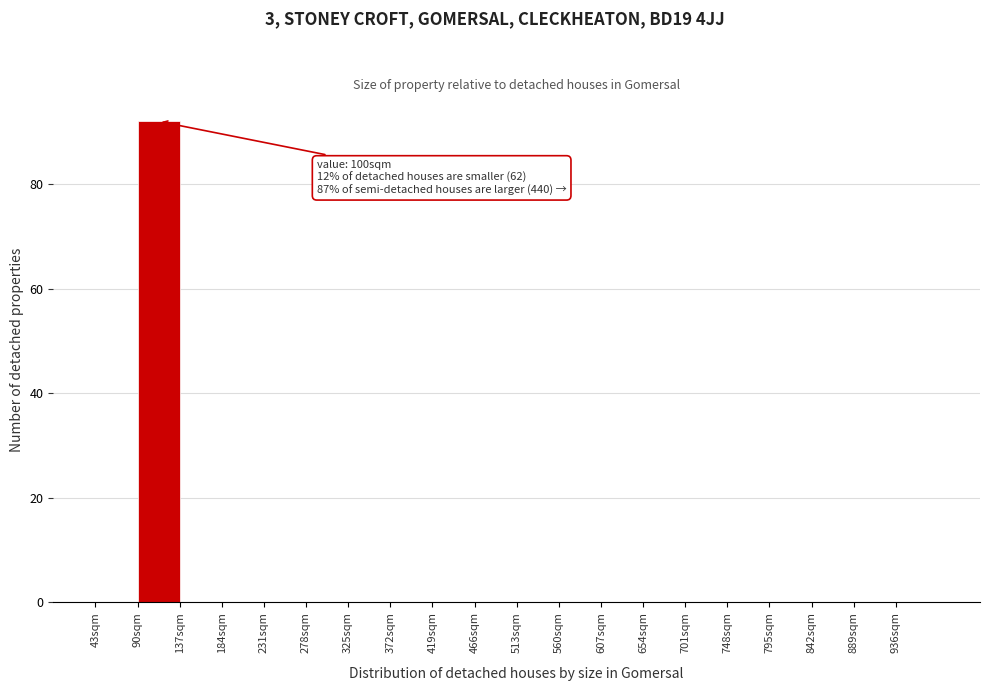

Over which range of the x-axis is the bar tallest?

90 to 137